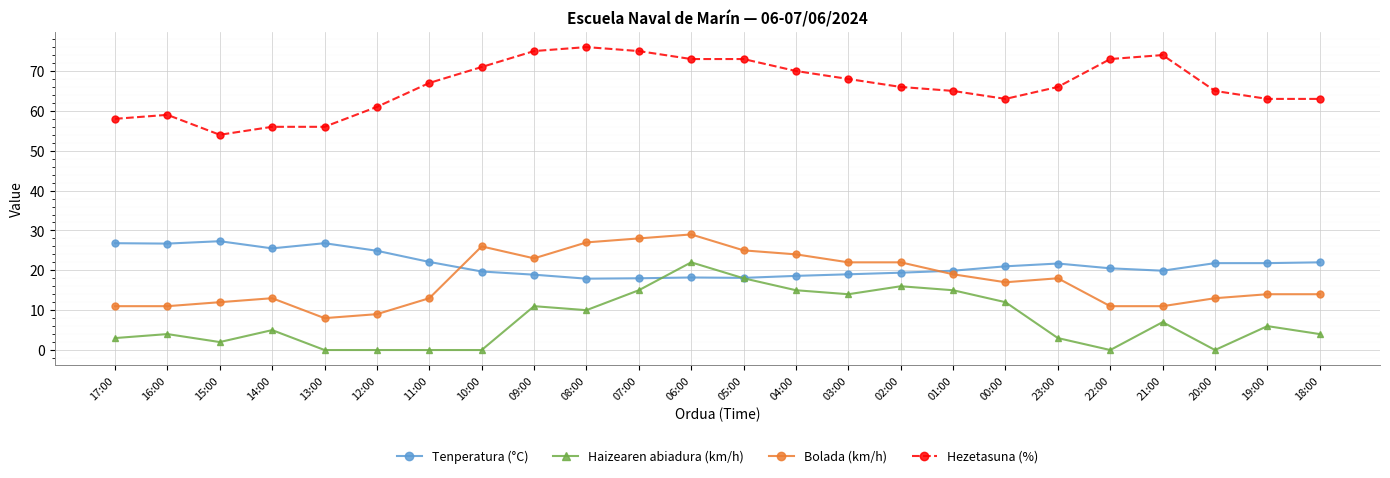

True or false: Hezetasuna (%) and Bolada (km/h) cross at least once.

False